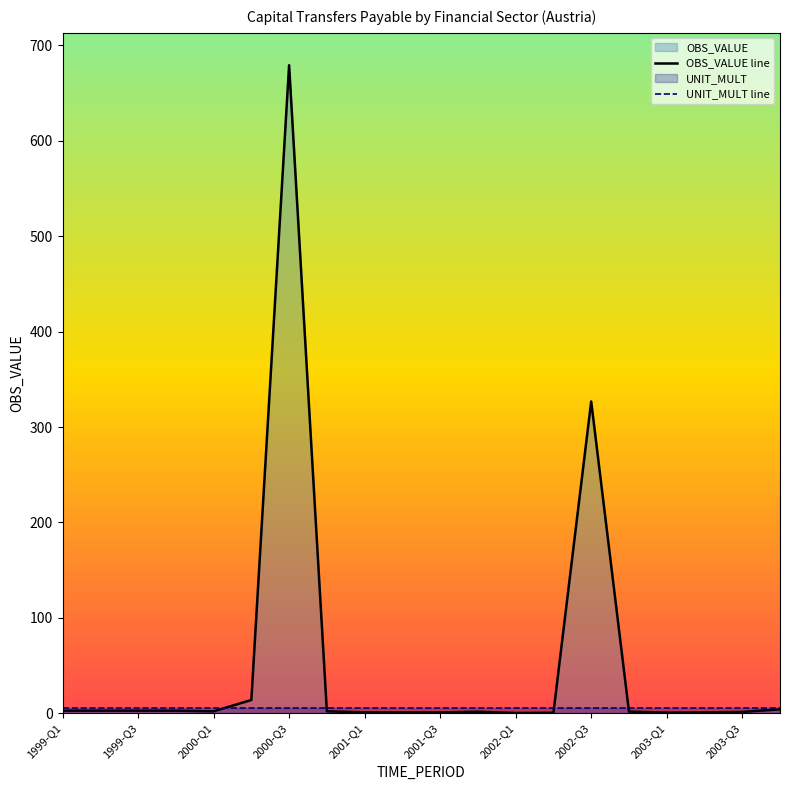

Between 2000-Q3 and 2001-Q3, which series saw the biggest shift?

OBS_VALUE line